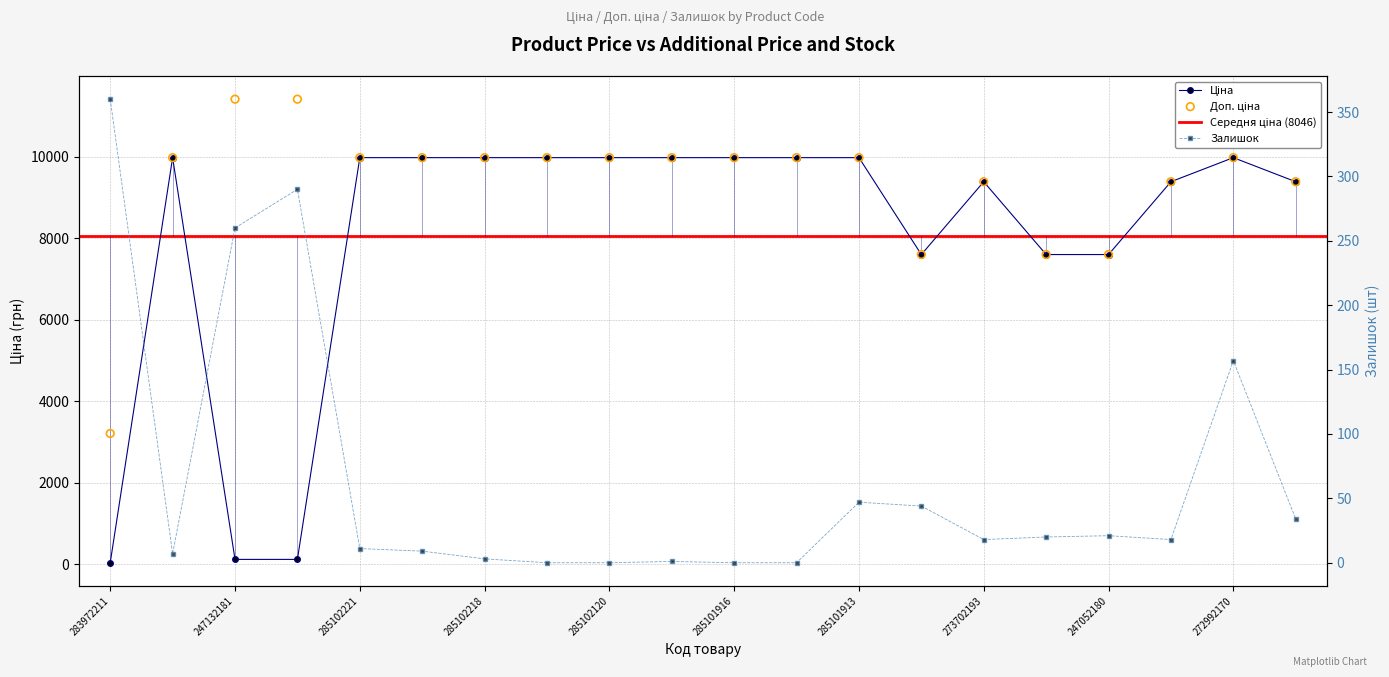

Which series reaches the maximum Y coordinate?

Доп. ціна